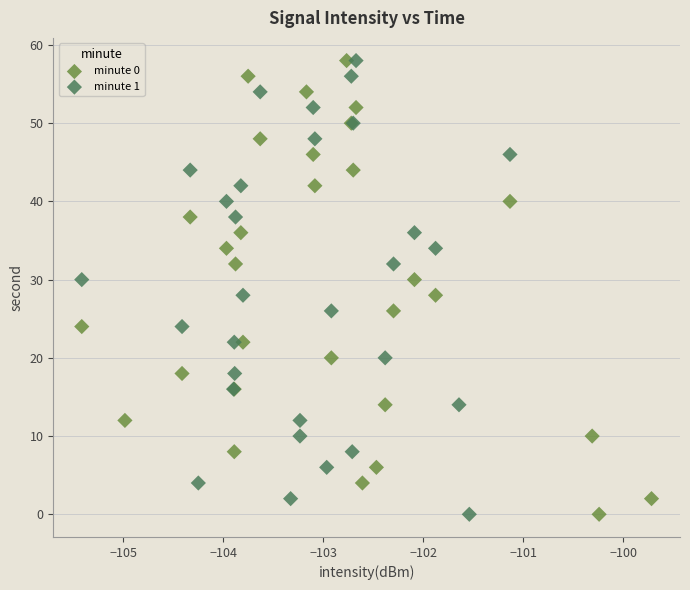

What are all the series names shown in the legend?

minute 0, minute 1